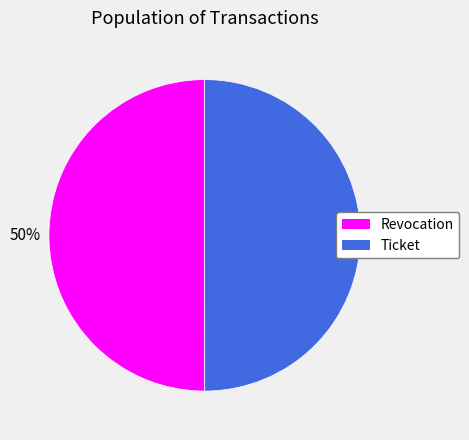

How many slices are in this pie chart?

2